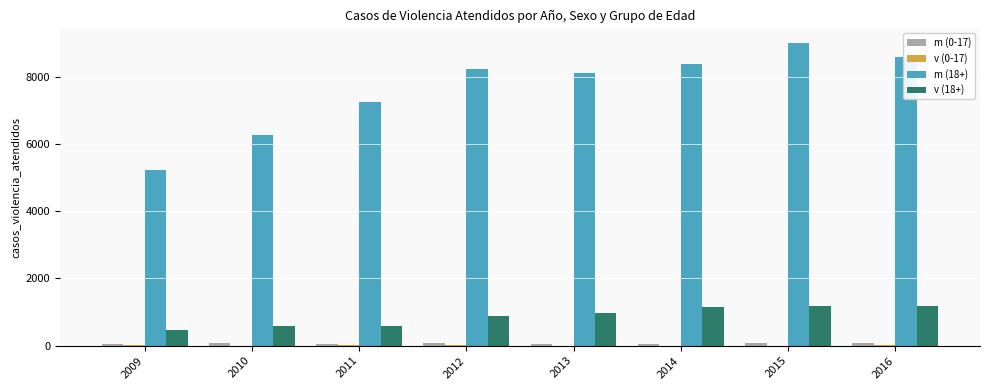

What is the maximum value shown in the chart?

8991